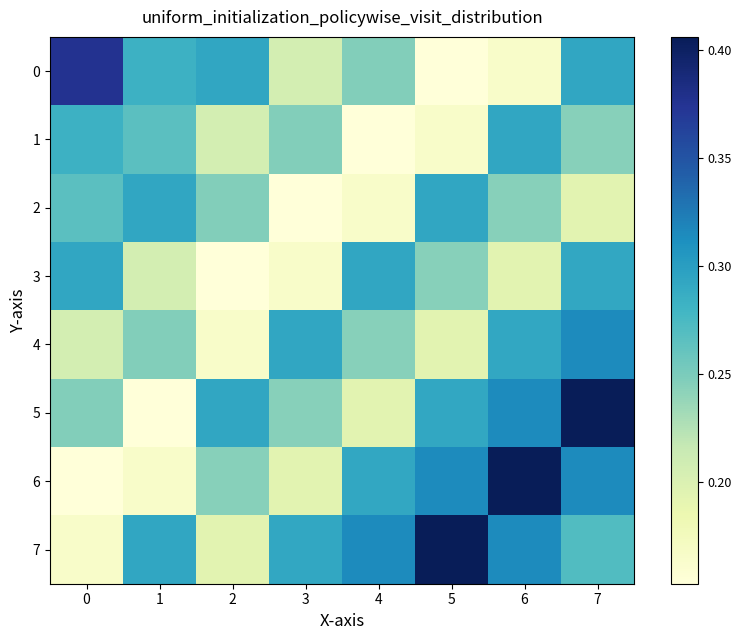

Reading left to right, what are all the values shown in this chart?

0: 0=0.4	1=0.3	2=0.3	3=0.2	4=0.2	5=0.2	6=0.2	7=0.3
1: 0=0.3	1=0.3	2=0.2	3=0.2	4=0.2	5=0.2	6=0.3	7=0.2
2: 0=0.3	1=0.3	2=0.2	3=0.2	4=0.2	5=0.3	6=0.2	7=0.2
3: 0=0.3	1=0.2	2=0.2	3=0.2	4=0.3	5=0.2	6=0.2	7=0.3
4: 0=0.2	1=0.2	2=0.2	3=0.3	4=0.2	5=0.2	6=0.3	7=0.3
5: 0=0.2	1=0.2	2=0.3	3=0.2	4=0.2	5=0.3	6=0.3	7=0.4
6: 0=0.2	1=0.2	2=0.2	3=0.2	4=0.3	5=0.3	6=0.4	7=0.3
7: 0=0.2	1=0.3	2=0.2	3=0.3	4=0.3	5=0.4	6=0.3	7=0.3